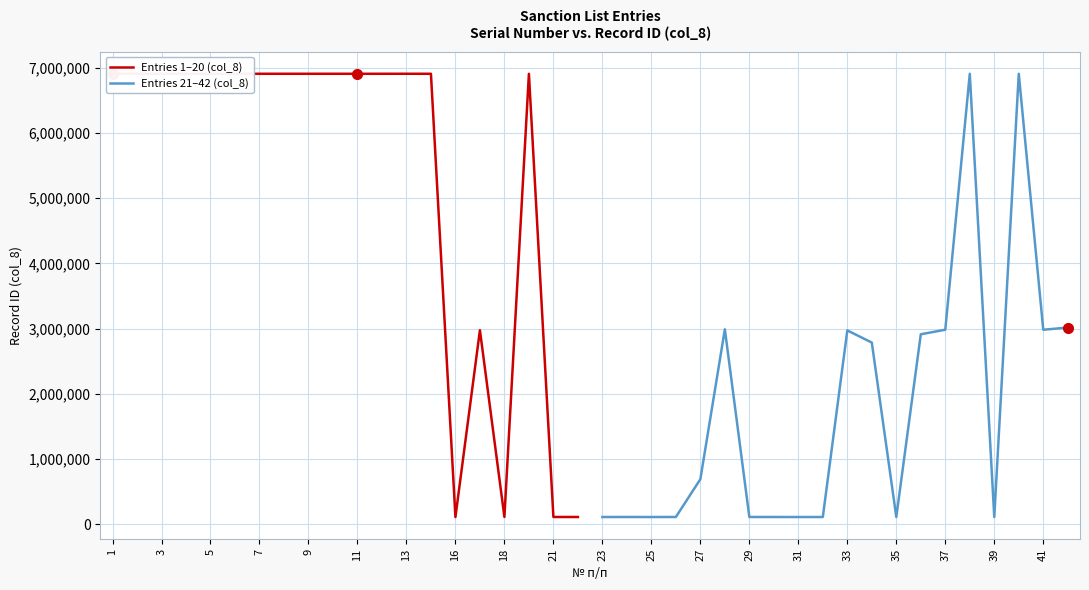

In Entries 21–42 (col_8), how many points are lower than both neighbors (excluding endpoints)?

5